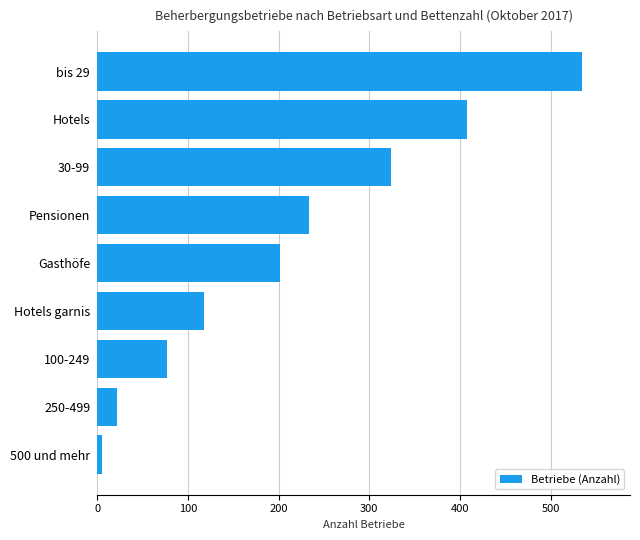

How many categories are shown in the chart?

9